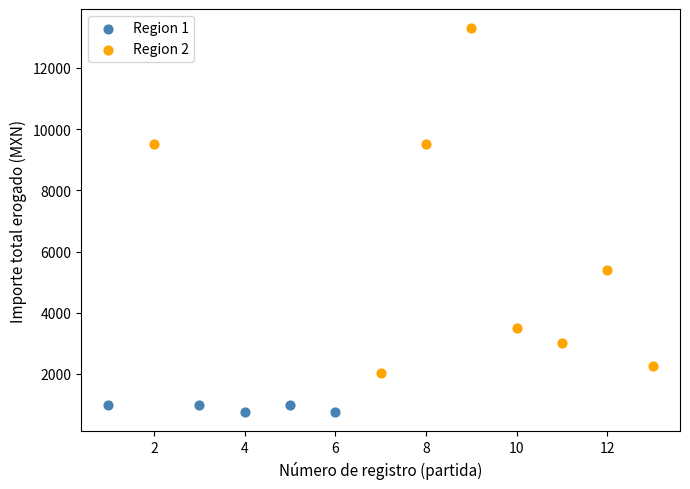

Which series has the largest Y range (max minus min)?

Region 2